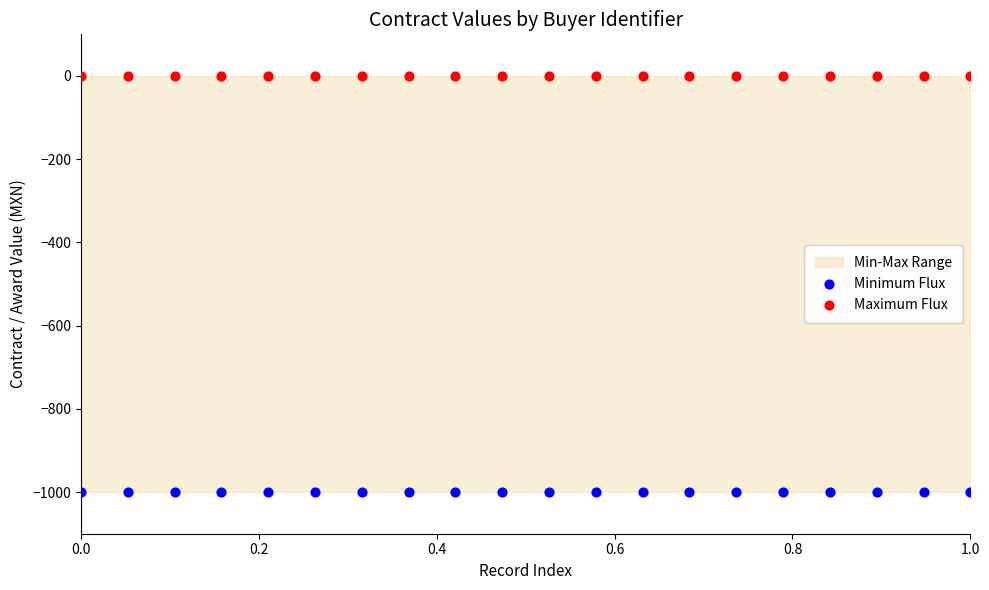

Which series reaches the minimum Y coordinate?

Minimum Flux